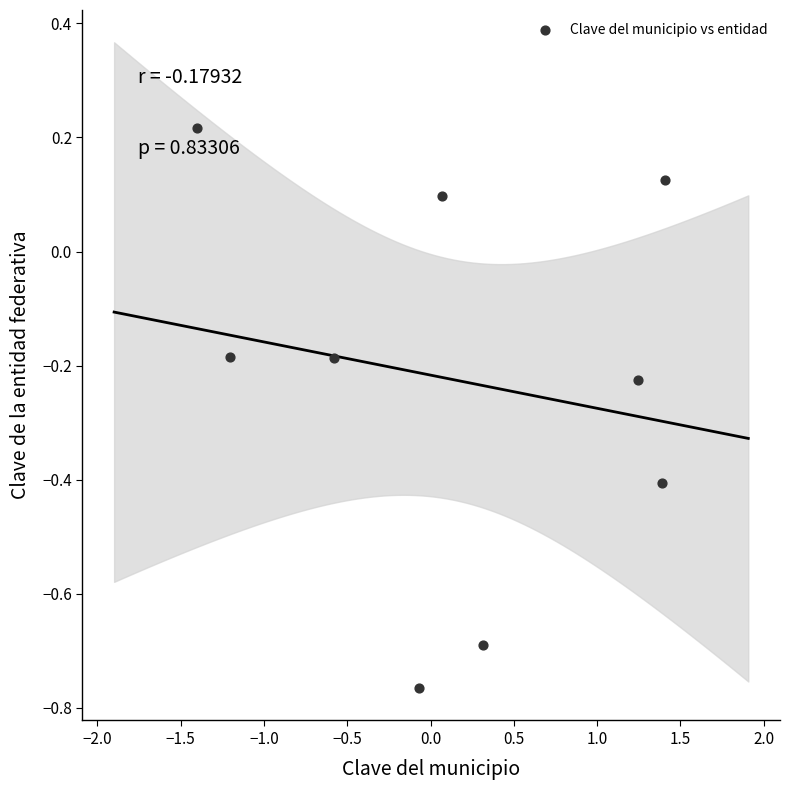

What is the range of X values (max minus min)?

2.8